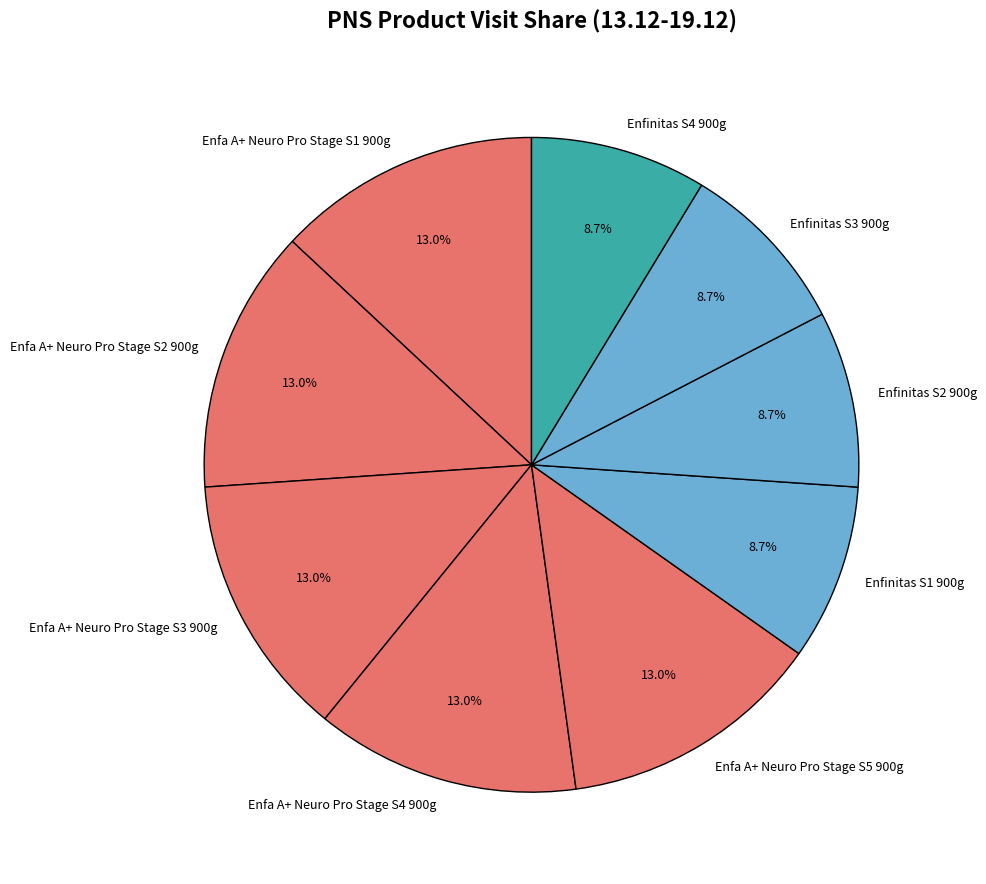

True or false: Enfinitas S2 900g accounts for 9% of the total.

True